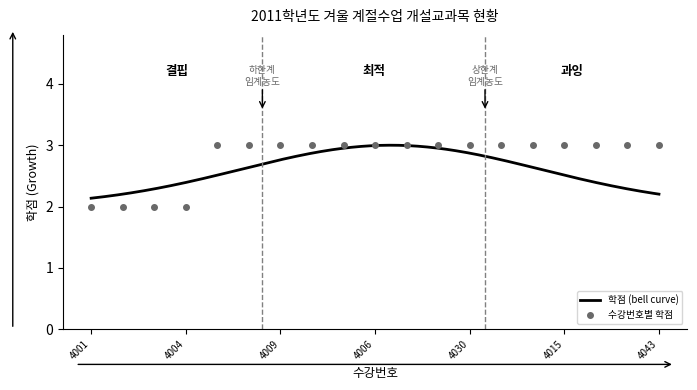

What is the difference between the maximum and minimum values?

1